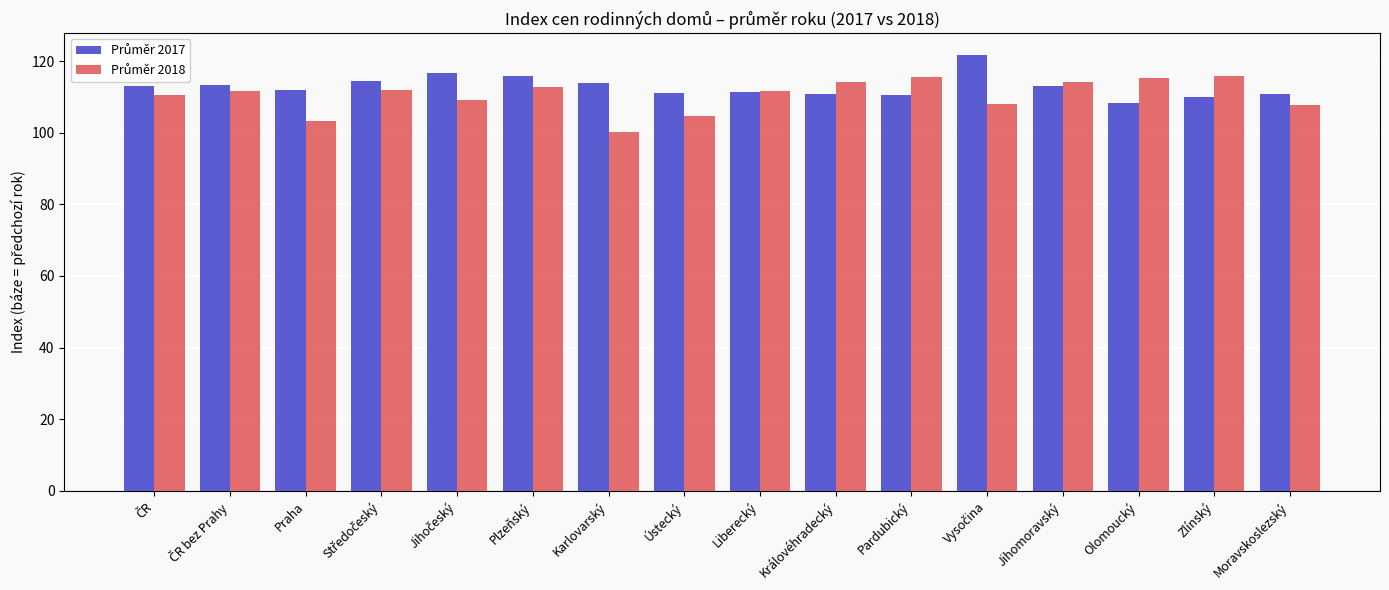

Which category has the lowest value across all series?

Karlovarský